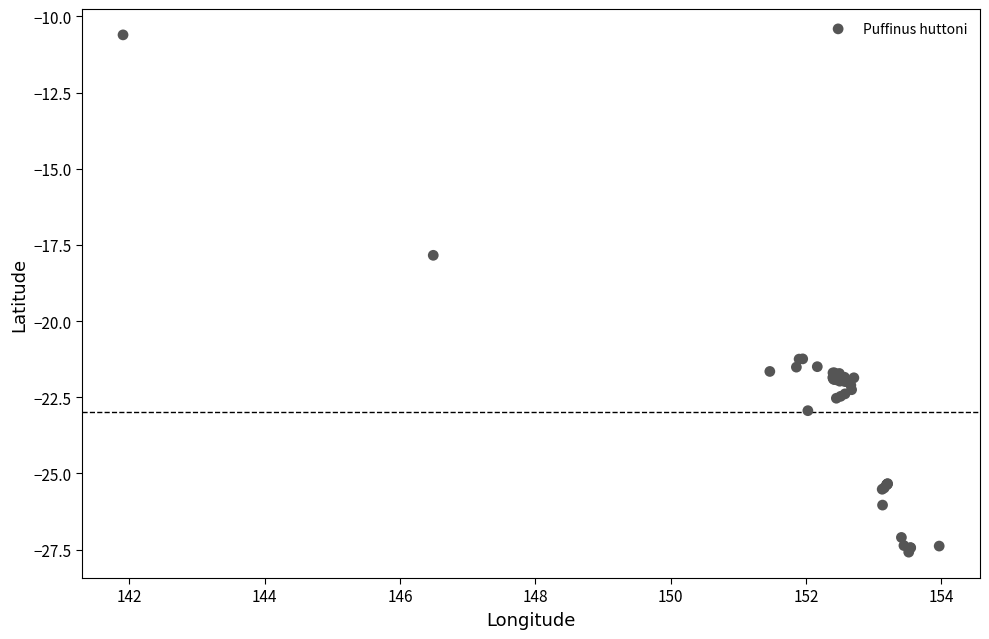

What Y value in the scatter plot is closest to -19?

-17.8